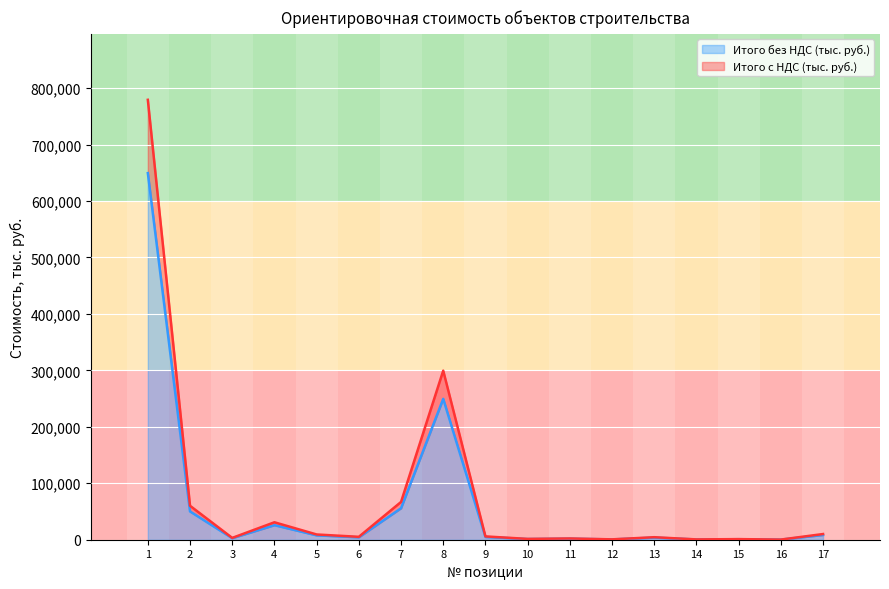

Reading left to right, list all the values displayed in this chart.

Итого без НДС (тыс. руб.): 649384.7	50108.0	2684.4	25763.8	7743.8	4279.7	55755.4	249549.9	4884.0	1221.0	1860.6	541.3	3721.2	465.1	896.0	211.8	8403.3
Итого с НДС (тыс. руб.): 779261.7	60129.6	3221.2	30916.6	9292.6	5135.6	66906.5	299459.9	5860.9	1465.2	2232.7	649.5	4465.4	558.2	1075.2	254.2	10084.0